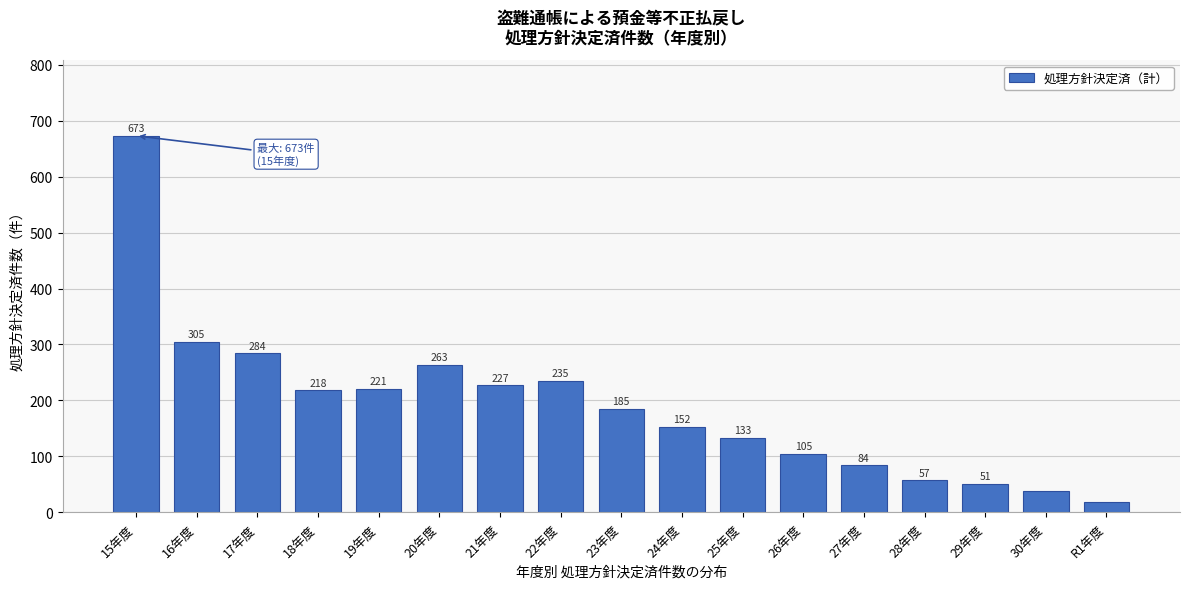

Reading right to left, transcribe all the data shown in this chart.

18	39	51	57	84	105	133	152	185	235	227	263	221	218	284	305	673